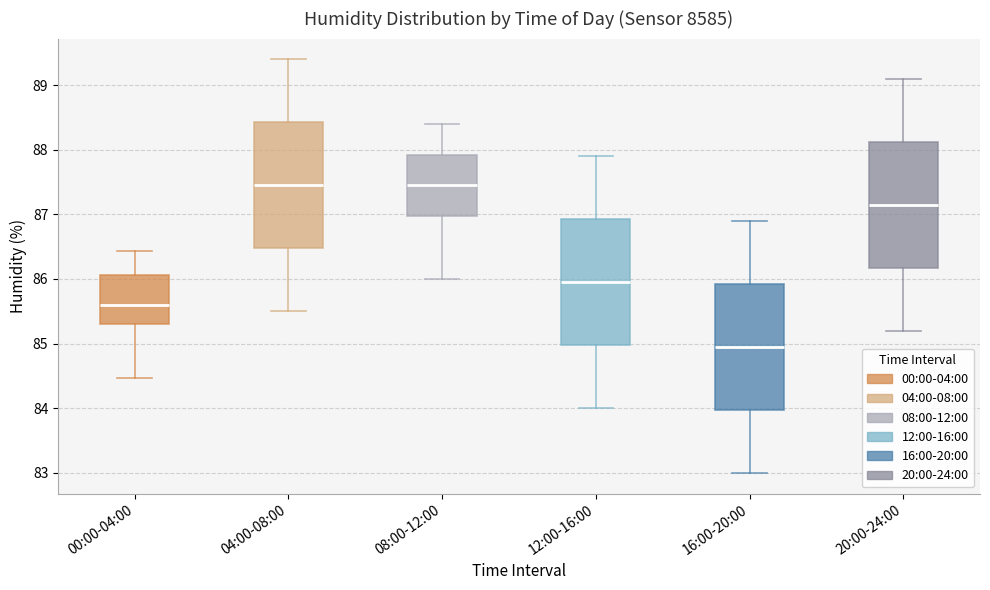

Reading left to right, read every box against the y-axis: the position of its median line, the range the box covers, and the ends of its whiskers. The values are not printed on the chart, so give them approximately, as read against the axis.

00:00-04:00: median 85.6, box 85.3 to 86.1, whiskers 84.5 to 86.4
04:00-08:00: median 87.5, box 86.5 to 88.4, whiskers 85.5 to 89.4
08:00-12:00: median 87.5, box 87.0 to 87.9, whiskers 86.0 to 88.4
12:00-16:00: median 86.0, box 85.0 to 86.9, whiskers 84.0 to 87.9
16:00-20:00: median 85.0, box 84.0 to 85.9, whiskers 83.0 to 86.9
20:00-24:00: median 87.2, box 86.2 to 88.1, whiskers 85.2 to 89.1